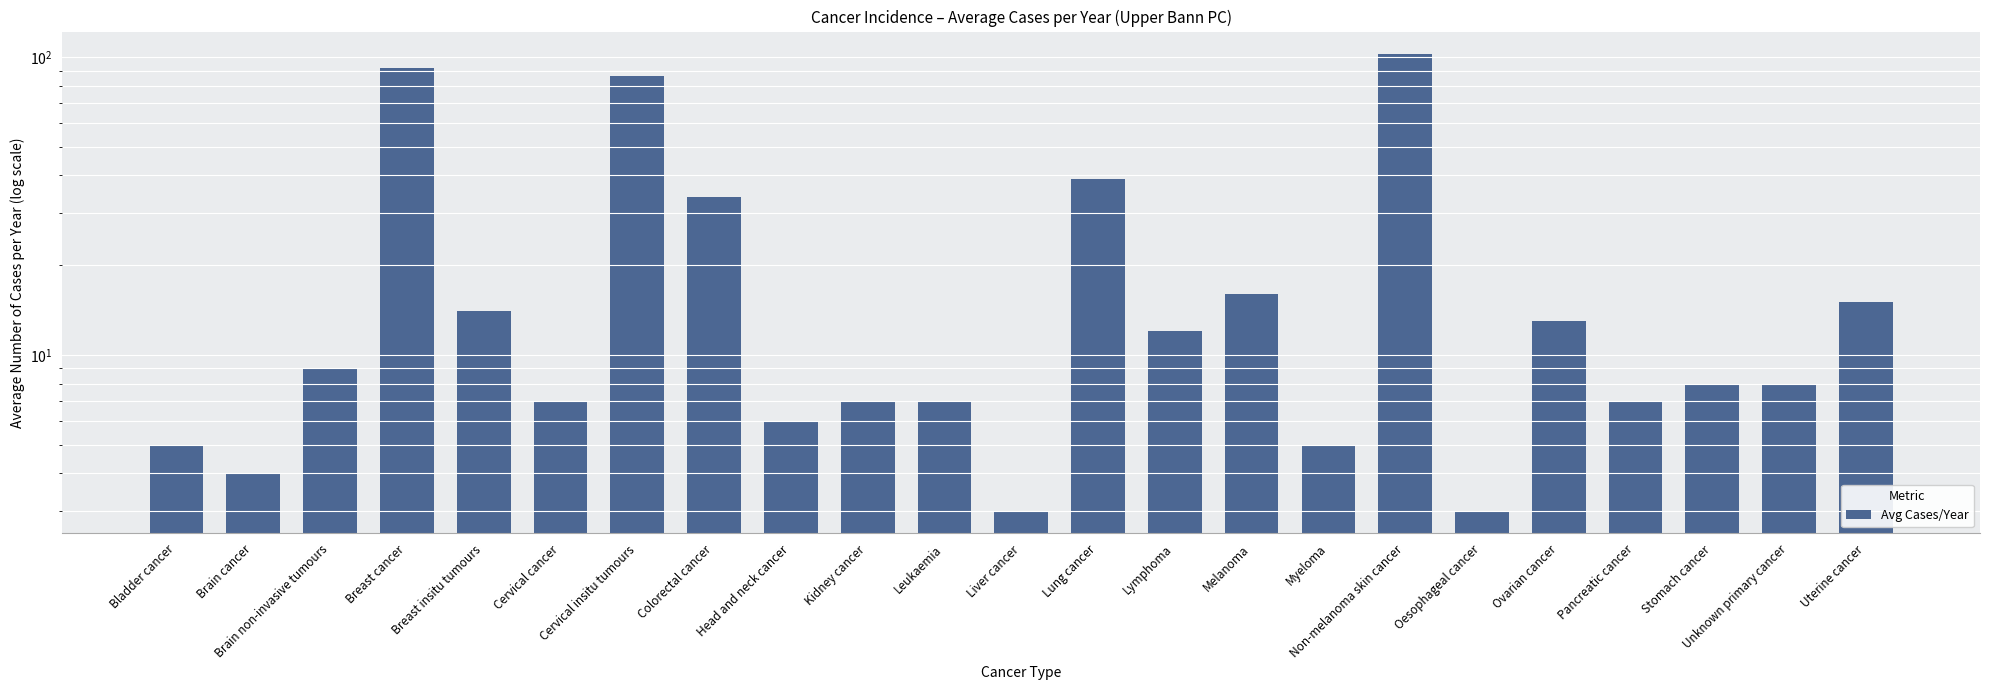

What is the minimum value shown in the chart?

3